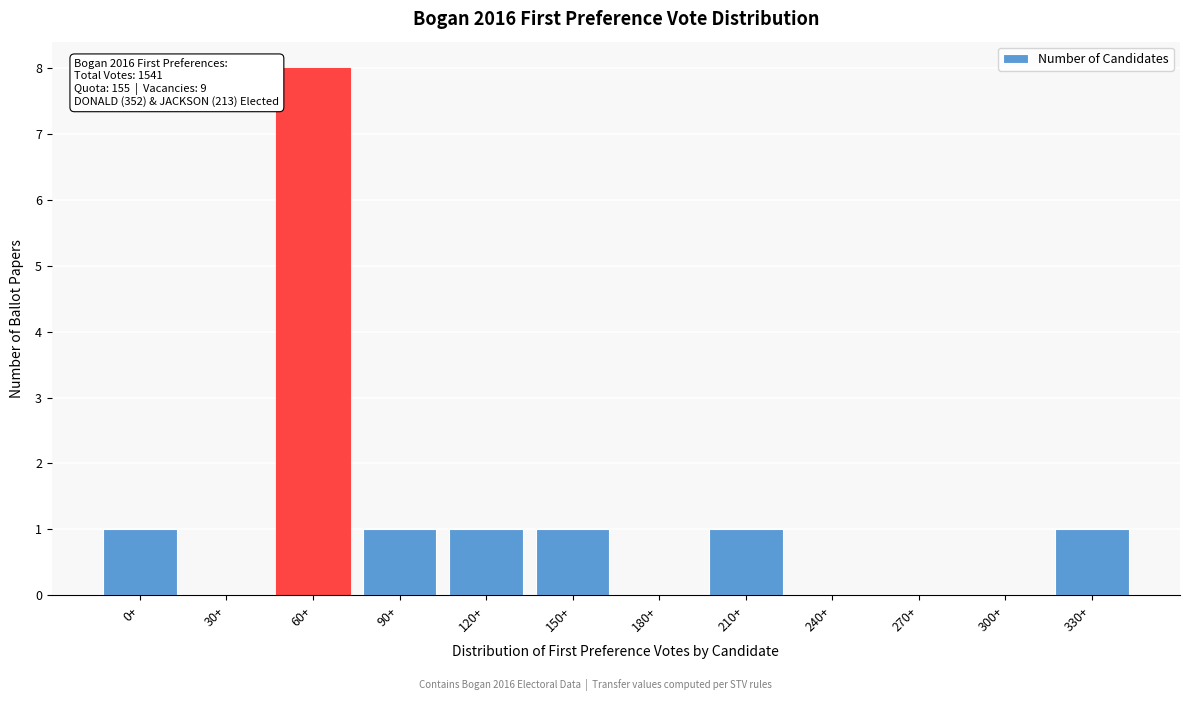

Reading left to right, what are all the values shown in this chart?

0+=1	30+=0	60+=8	90+=1	120+=1	150+=1	180+=0	210+=1	240+=0	270+=0	300+=0	330+=1